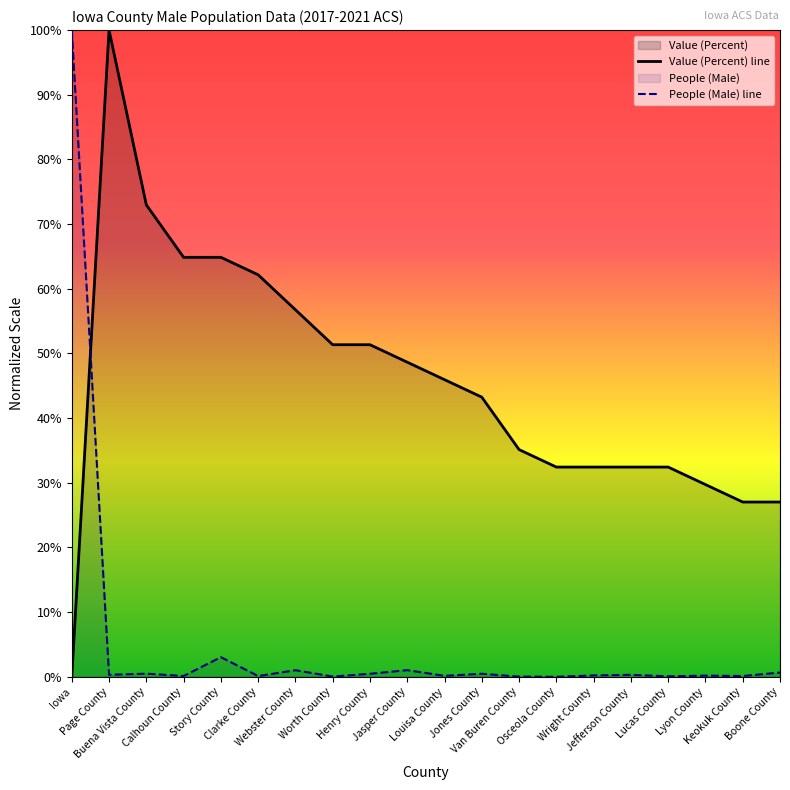

True or false: People (Male) line and Value (Percent) line intersect in this chart.

True